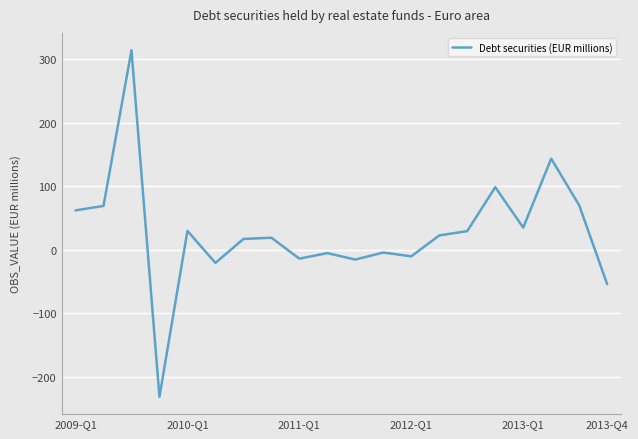

What is the maximum value shown in the chart?

313.8